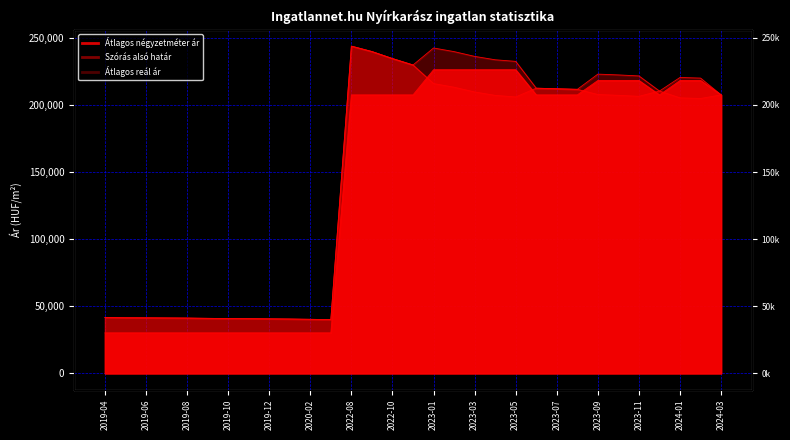

The value of Átlagos négyzetméter ár at 2023-05 is 226250. True or false?

True